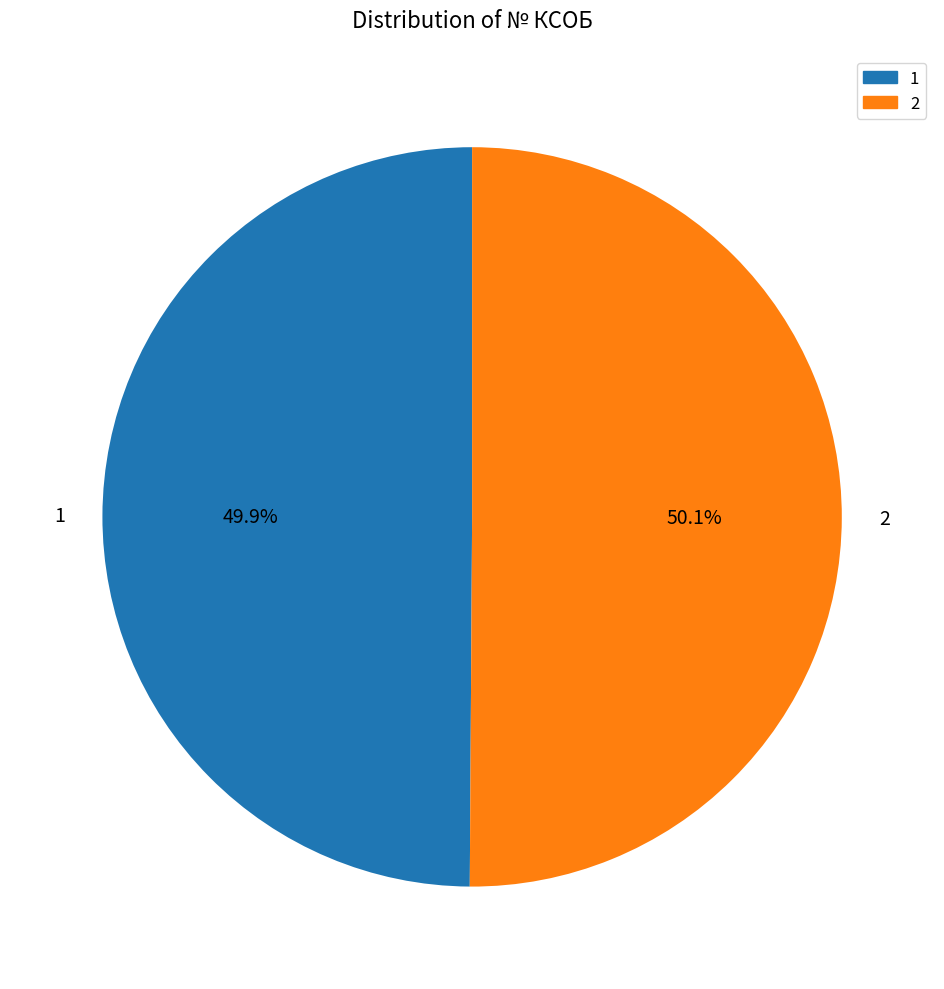

To the nearest percent, what percentage of the pie is 1?

50%